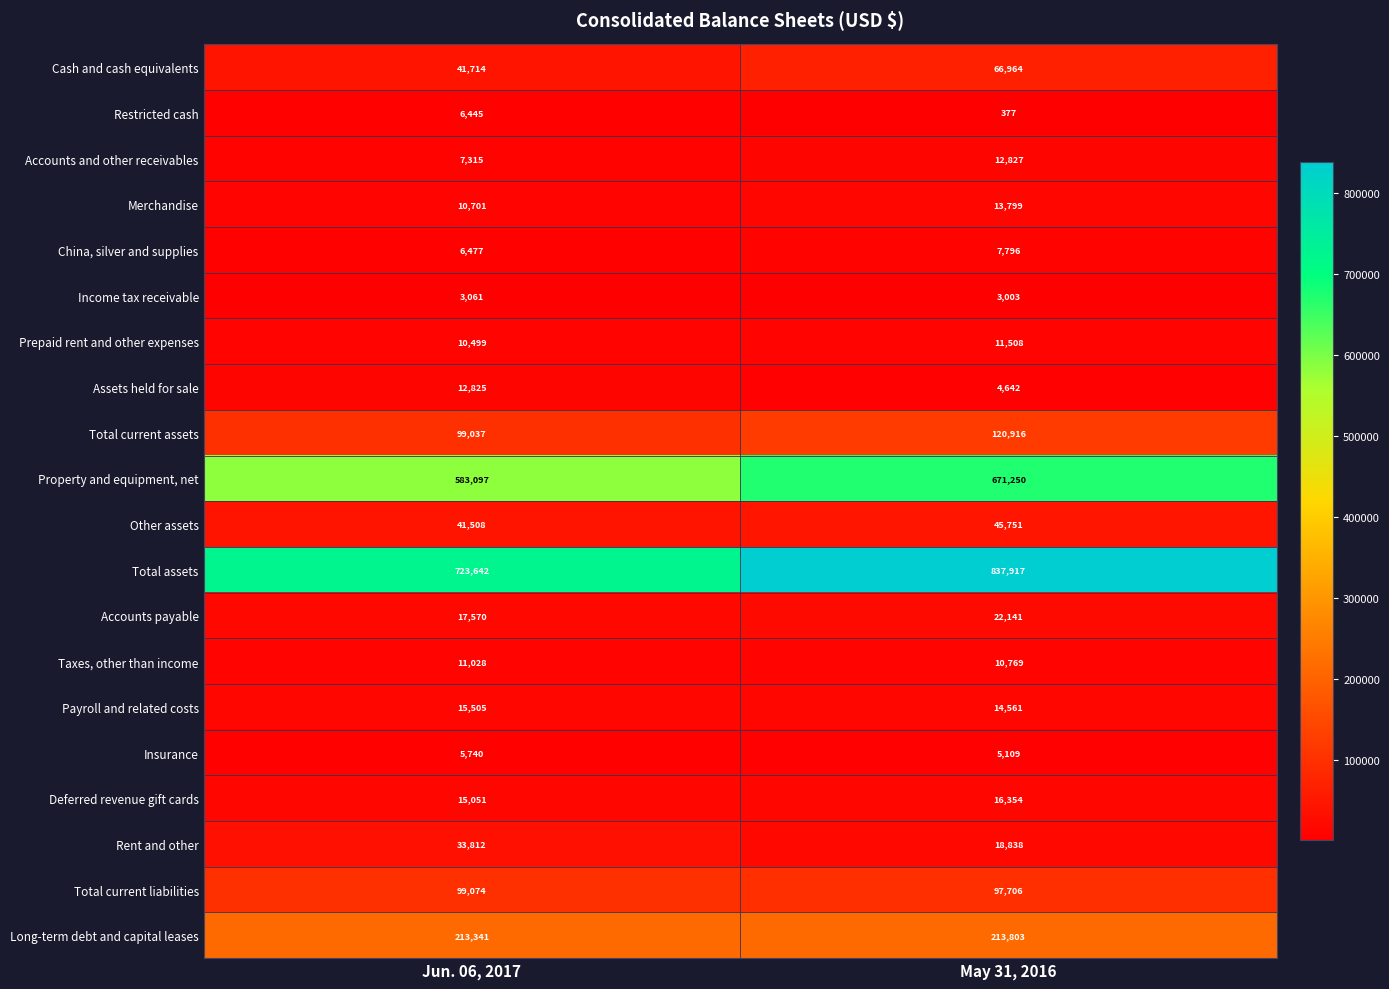

What is the total value across all series at Jun. 06, 2017?

1957442